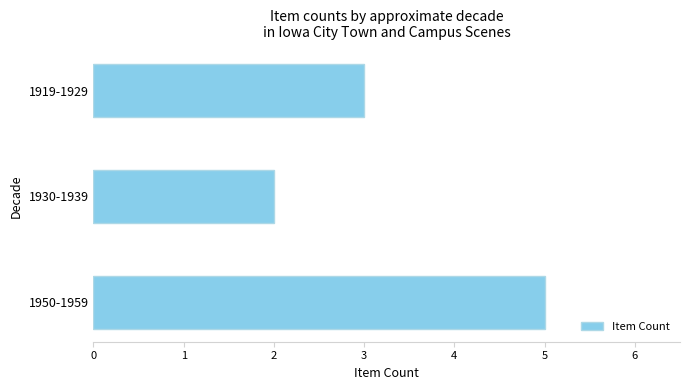

What is the ratio of the value at 1930-1939 to the value at 1919-1929?

0.7